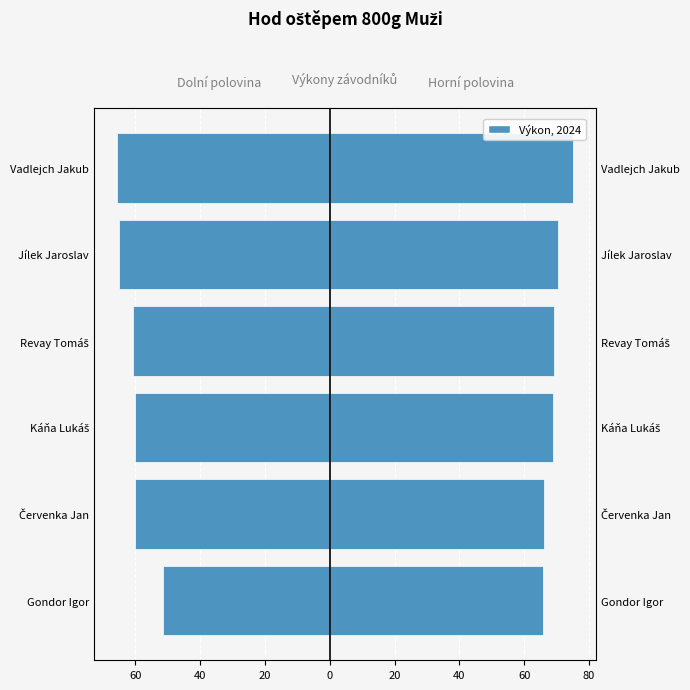

Between Vadlejch Jakub and Gondor Igor, which is larger?

Gondor Igor